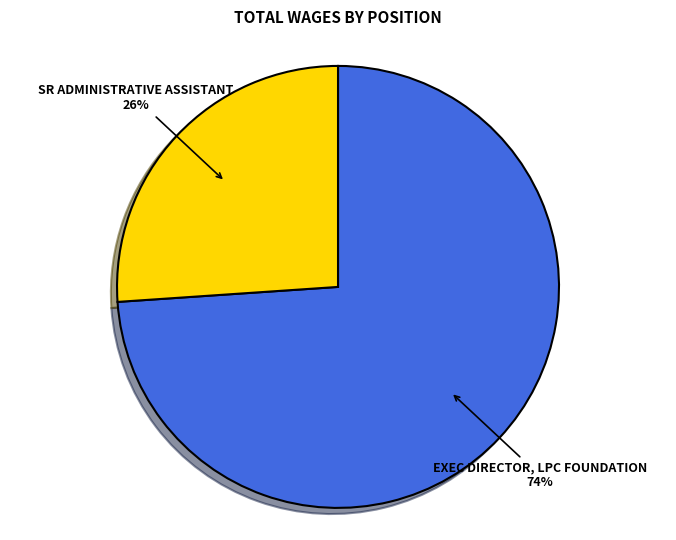

Is there a majority slice in this chart?

Yes